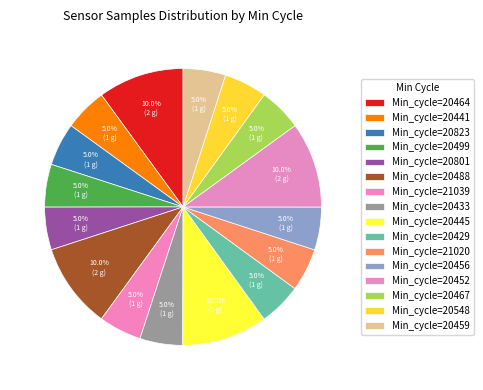

How many segments does this pie chart have?

16